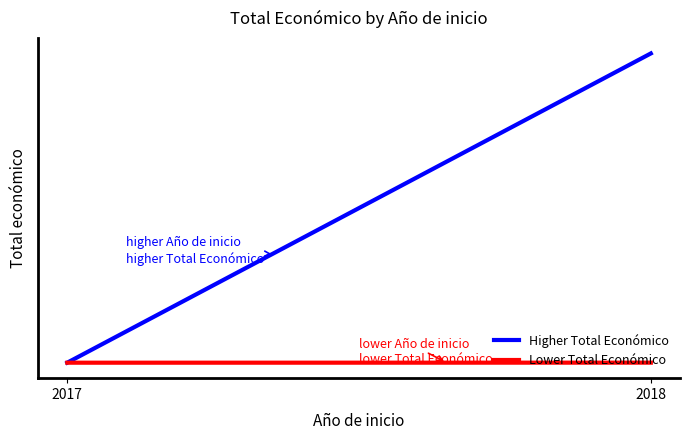

Which series has the largest total across all categories?

Higher Total Económico